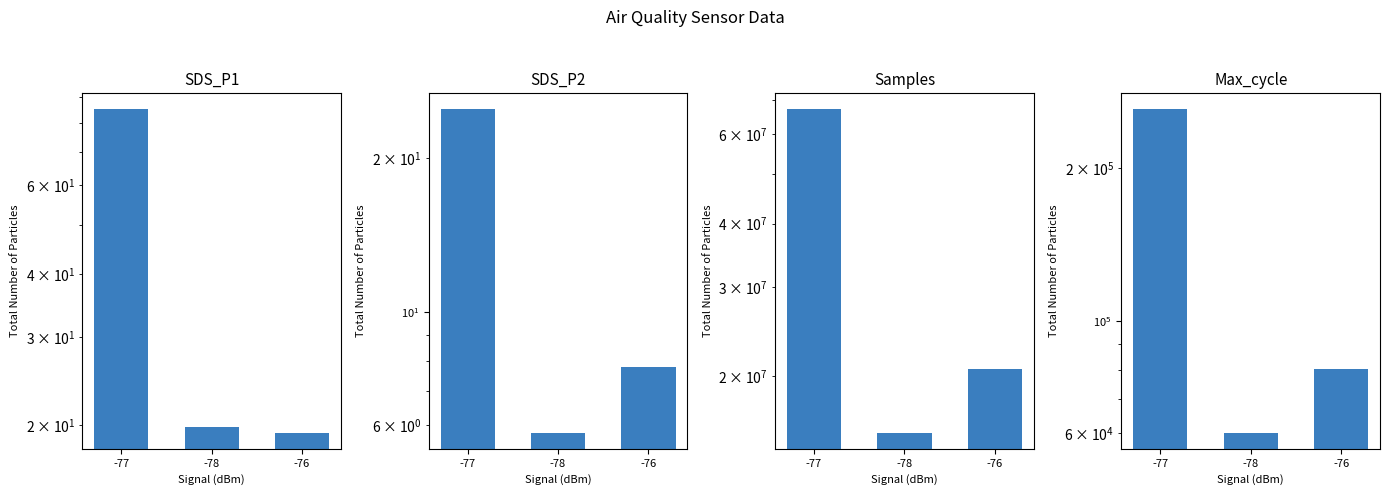

What is the difference between the maximum and minimum values in the Max_cycle series?

200848.0